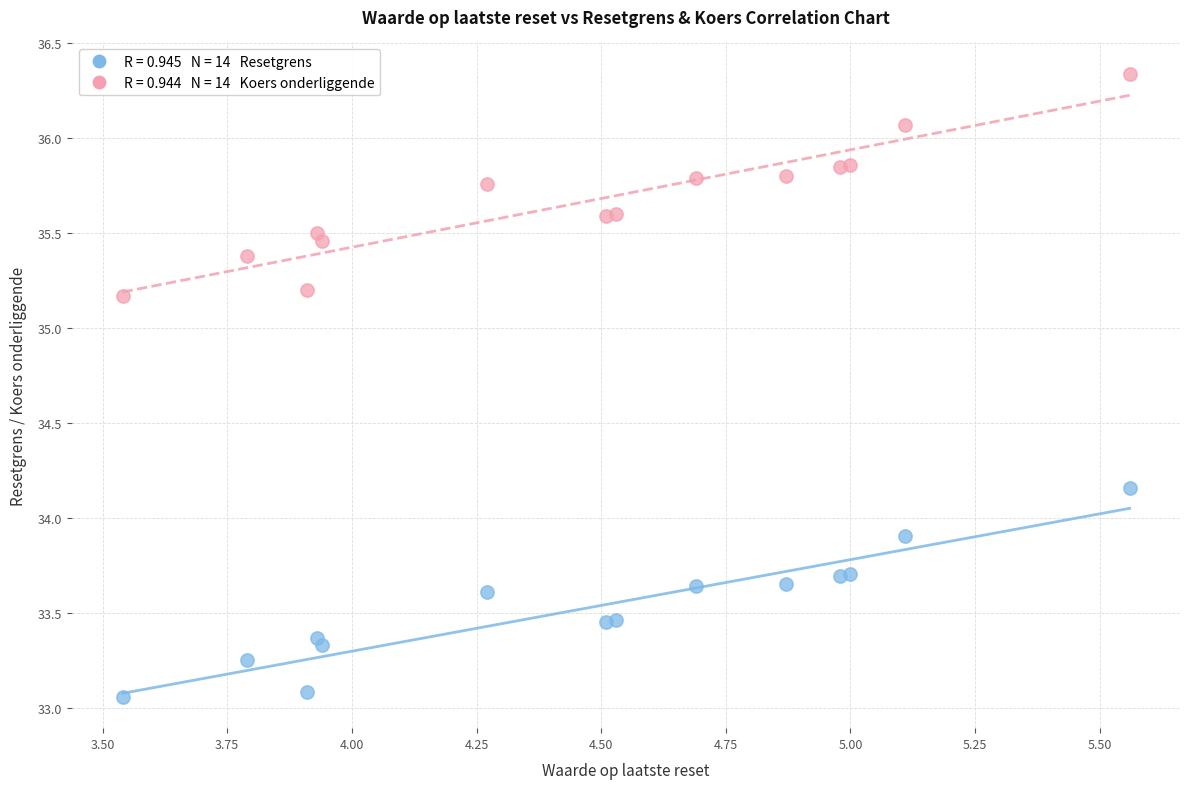

Across all series, what Y value is closest to 34?

33.9